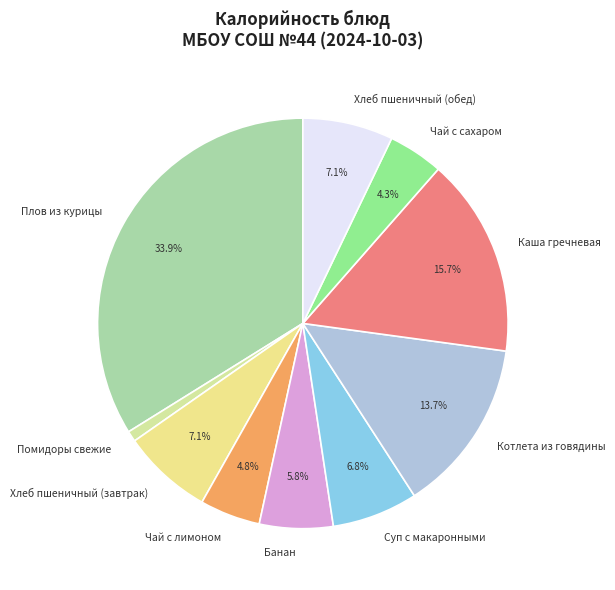

How many slices are in this pie chart?

10